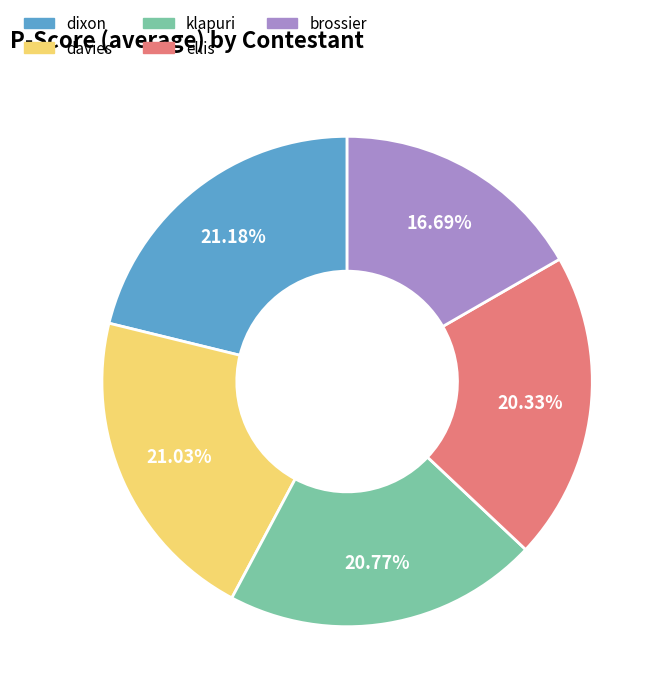

Which category has the smallest portion of the pie?

brossier